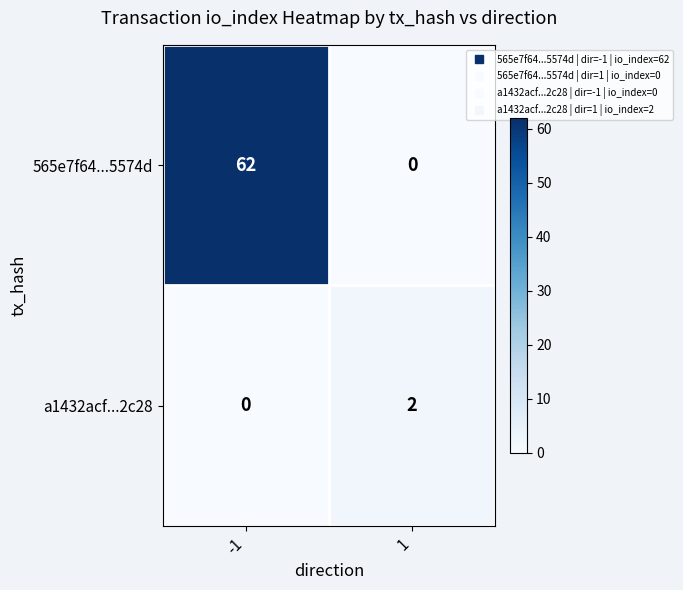

Reading left to right, list all the values displayed in this chart.

565e7f64...5574d: 62	0
a1432acf...2c28: 0	2